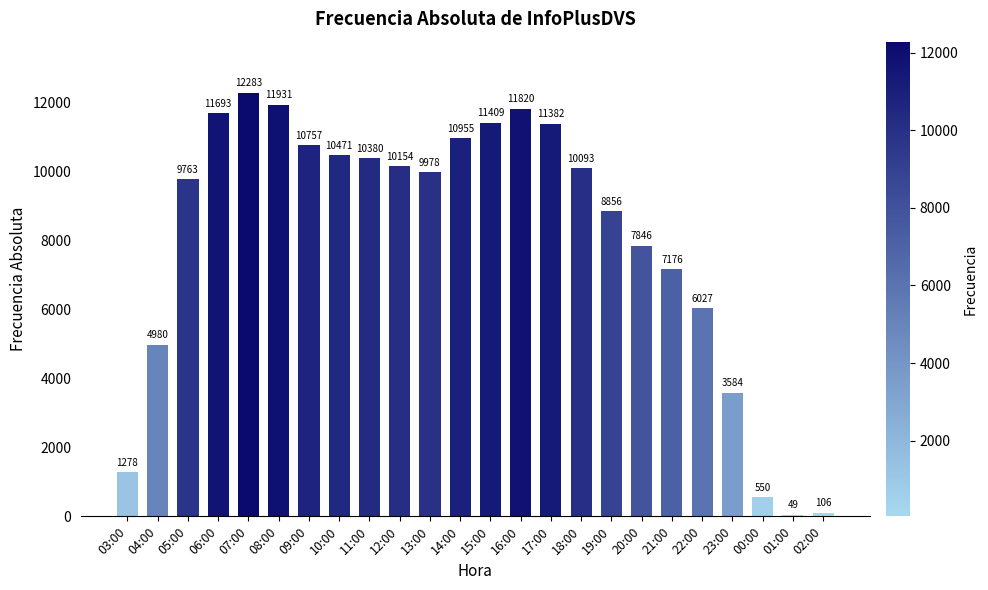

What is the greatest value displayed?

12283